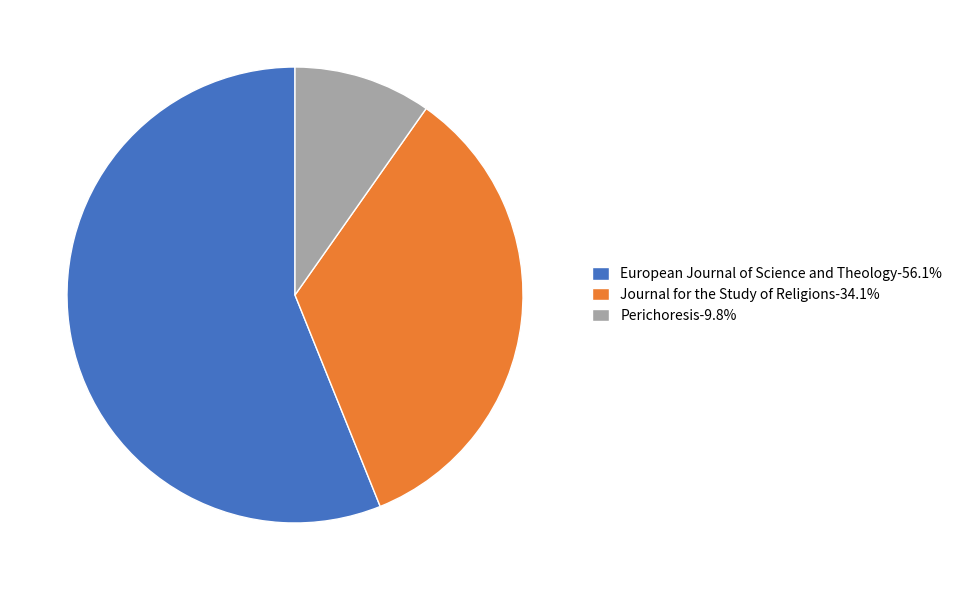

How many segments does this pie chart have?

3